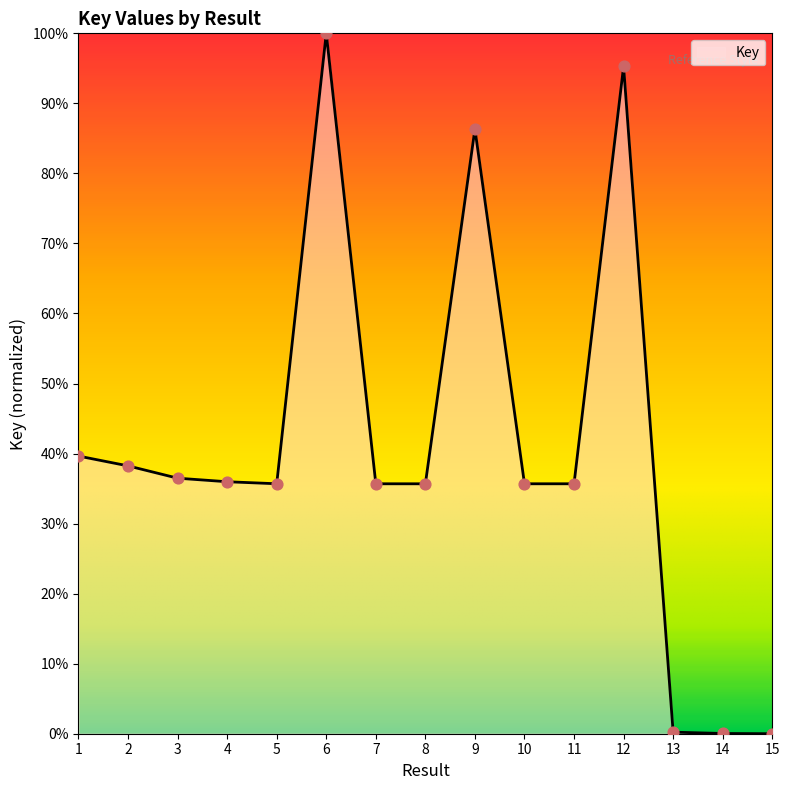

Which has a higher value, 6 or 2?

6